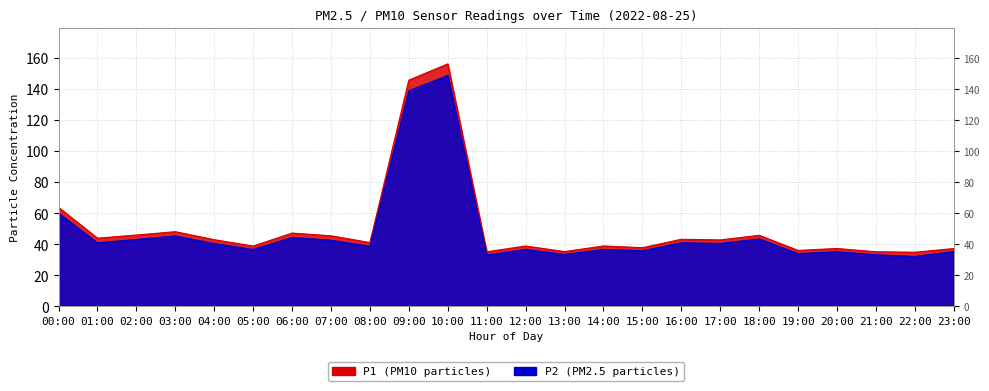

List the series in order of their peak value, highest first.

P1, P2